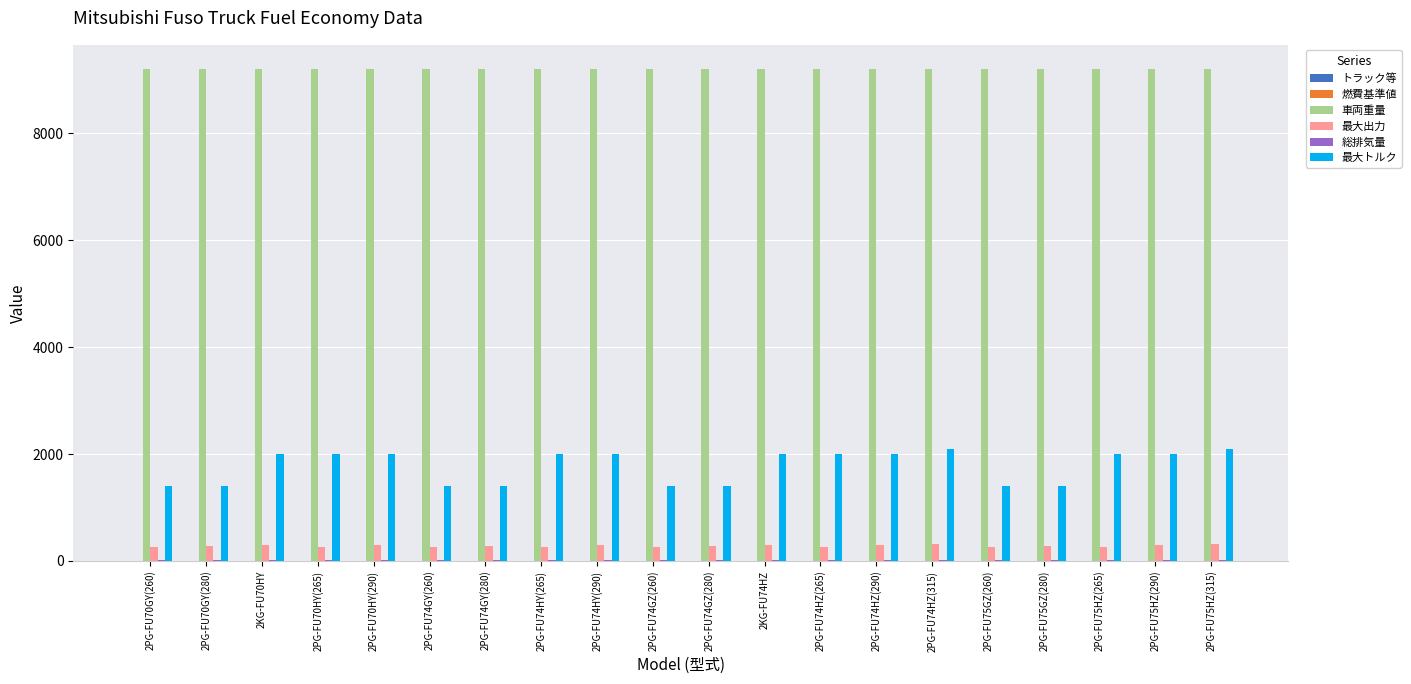

True or false: 車両重量 has a value of 14104.5 at 2PG-FU74GY(260).

False